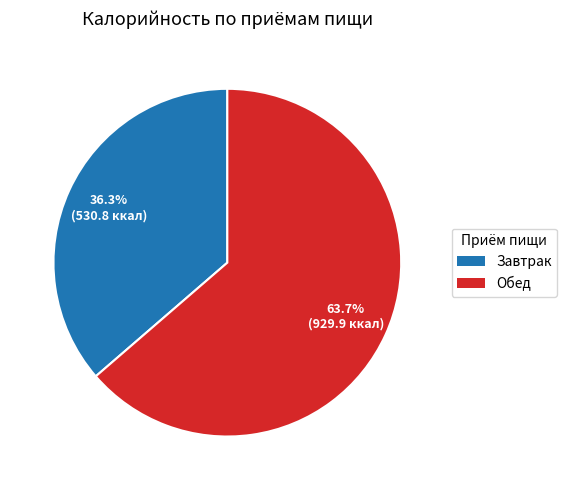

Does any single category account for the majority?

Yes